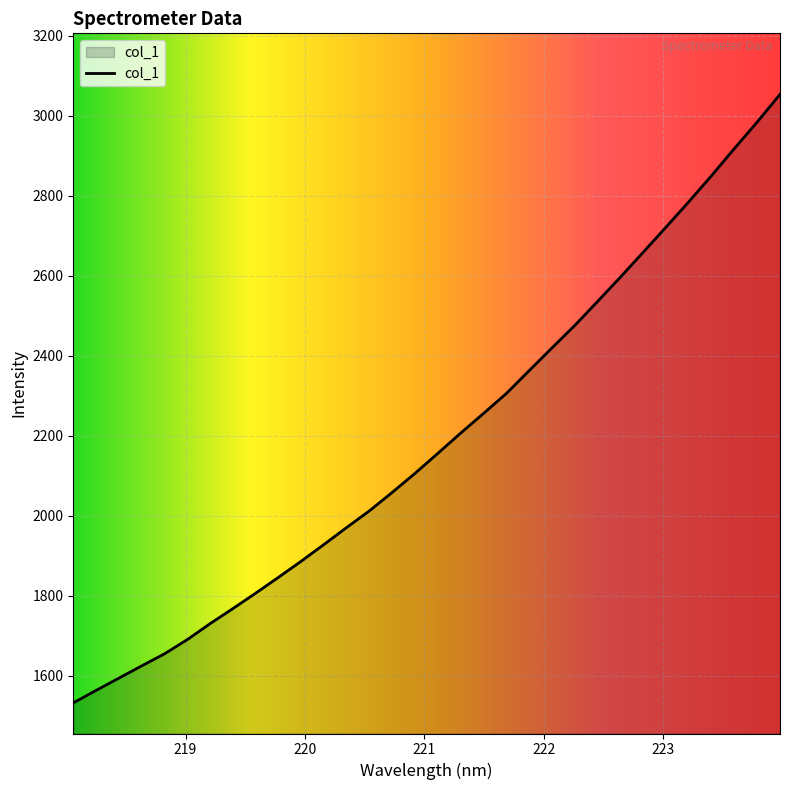

Reading left to right, extract all data points from this chart.

1531.8	1563.0	1593.7	1624.4	1654.6	1690.2	1730.1	1767.9	1806.5	1846.2	1886.5	1928.6	1971.2	2013.0	2059.2	2106.9	2156.9	2207.5	2256.5	2306.3	2363.5	2420.2	2476.5	2536.4	2597.0	2659.4	2722.2	2785.6	2850.9	2918.6	2984.7	3053.8